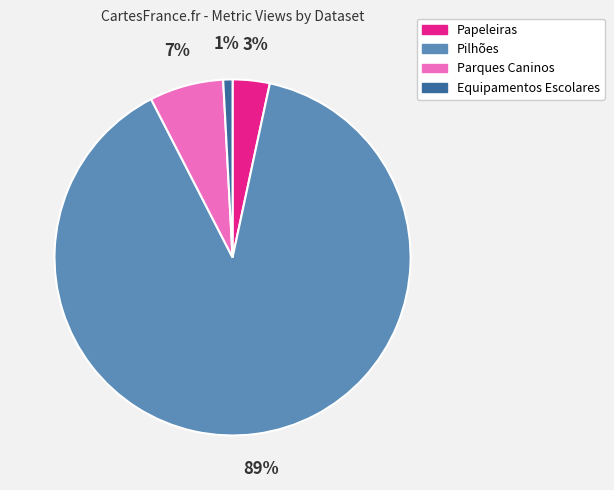

Is Pilhões the majority of the pie?

Yes